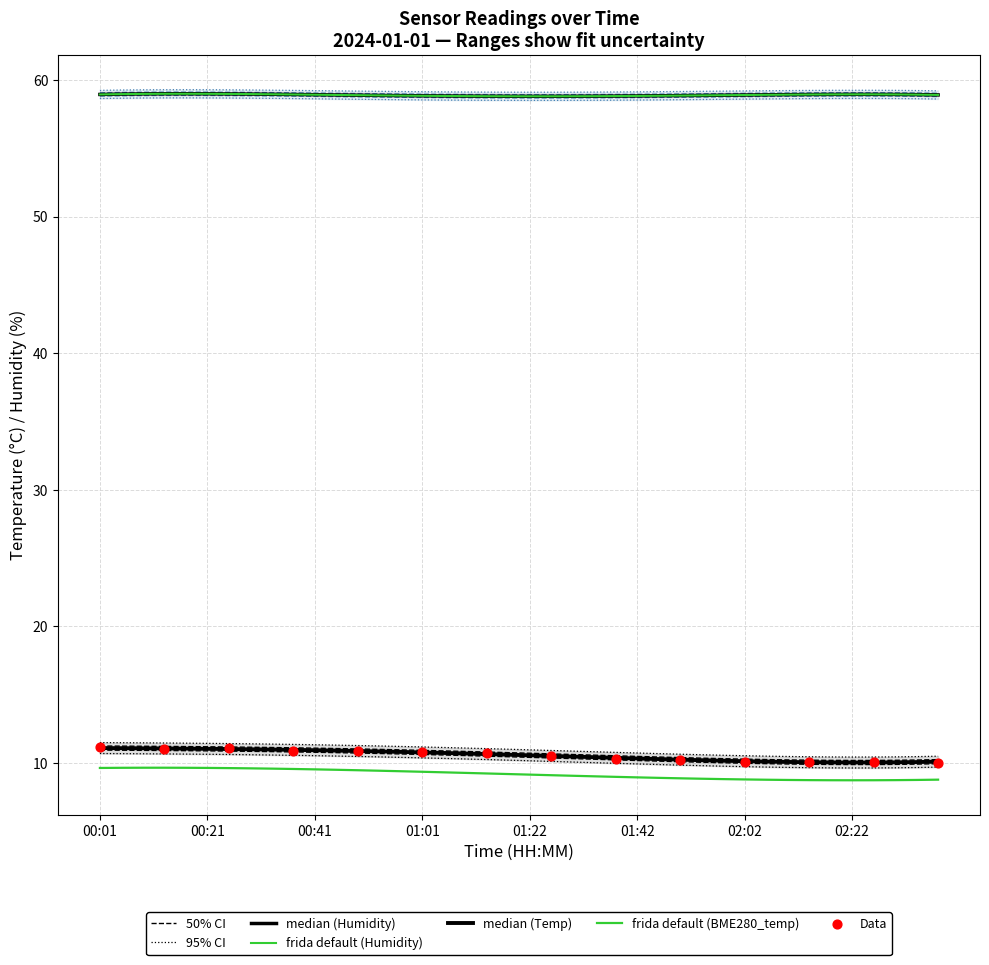

Which series contains the lowest Y value?

BME280_temperature